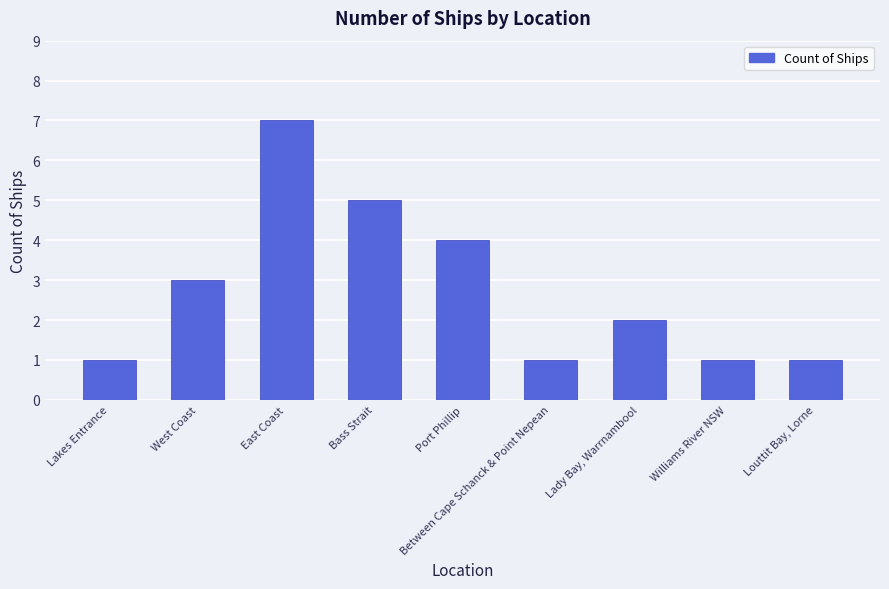

Which has a higher value, West Coast or Lady Bay, Warrnambool?

West Coast